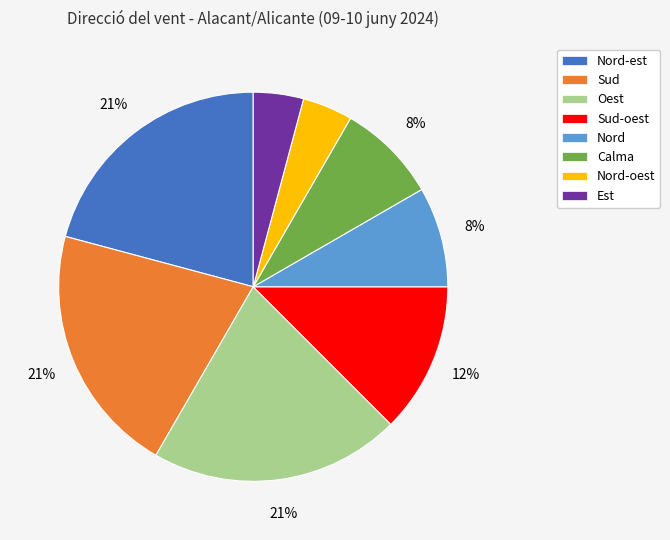

How many segments does this pie chart have?

8